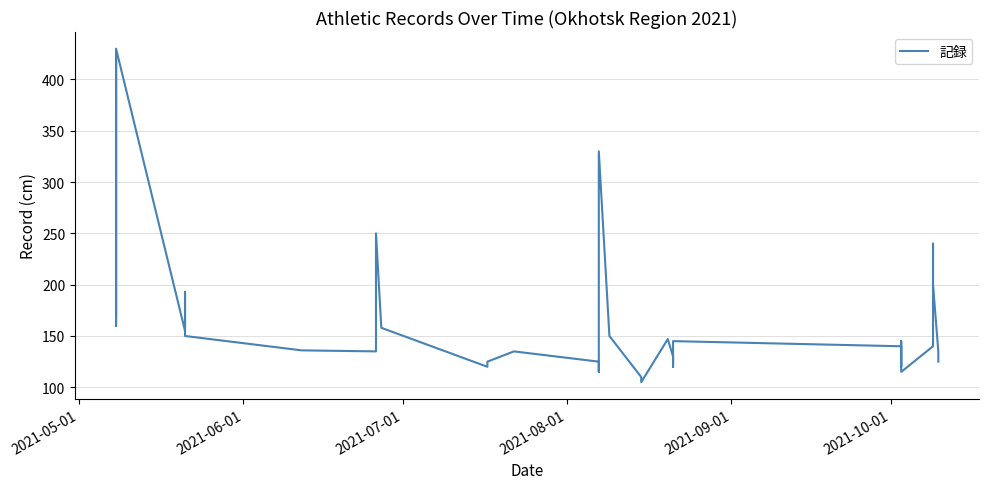

True or false: the data shows 76 at 10.

False